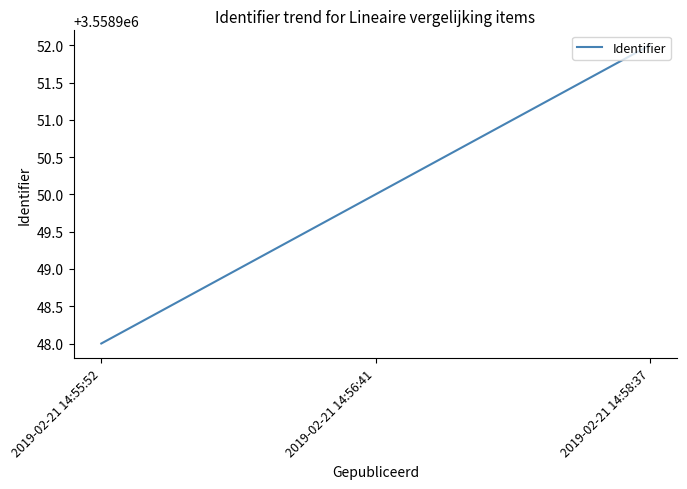

Which category has the lowest value across all series?

2019-02-21 14:55:52